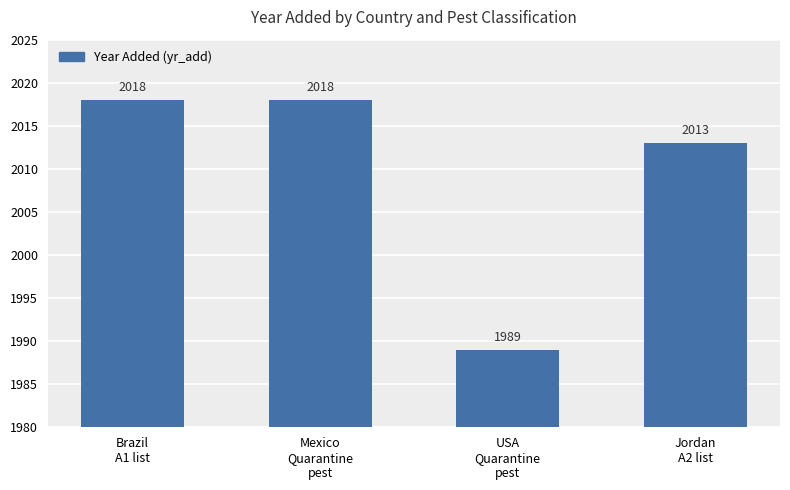

What is the minimum value shown in the chart?

1989